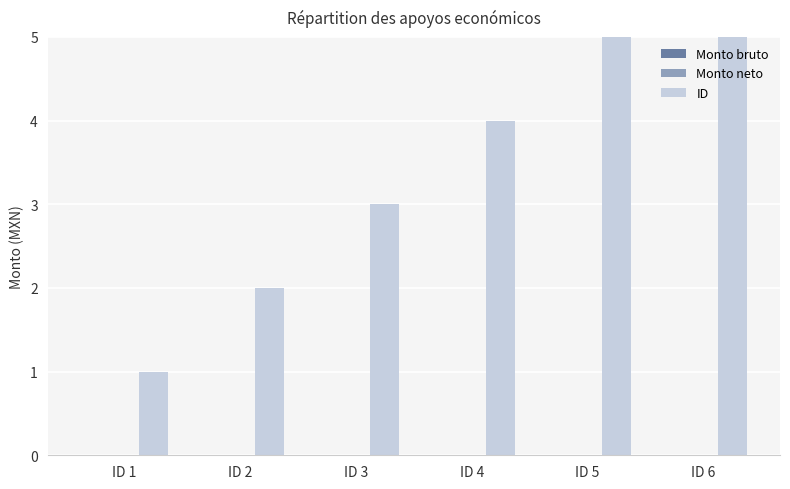

Reading left to right, list all the values displayed in this chart.

Monto bruto: 0	0	0	0	0	0
Monto neto: 0	0	0	0	0	0
ID: 1	2	3	4	5	6